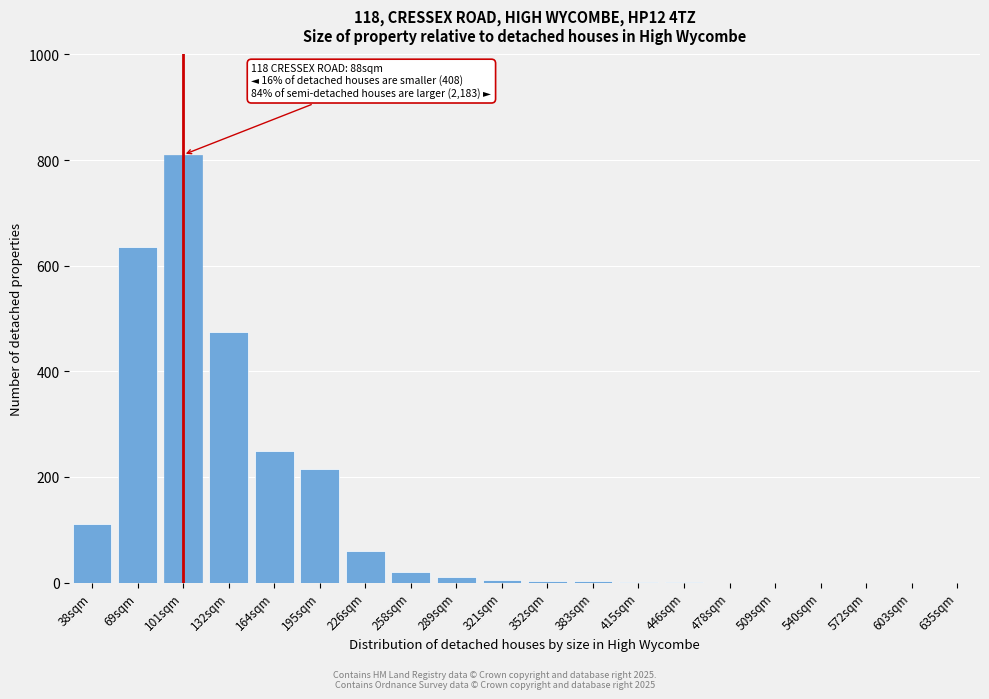

At which label is the value closest to 405?

132sqm